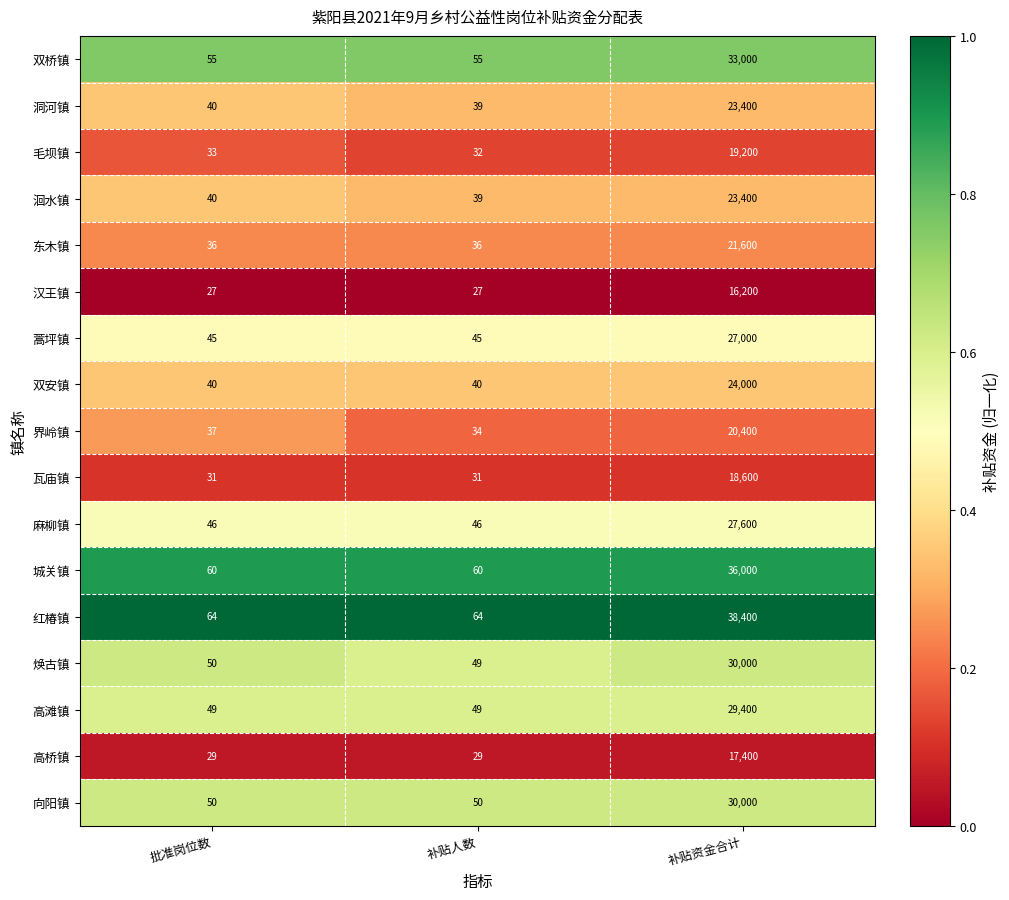

What value does the 高桥镇 series have at 补贴人数?

29